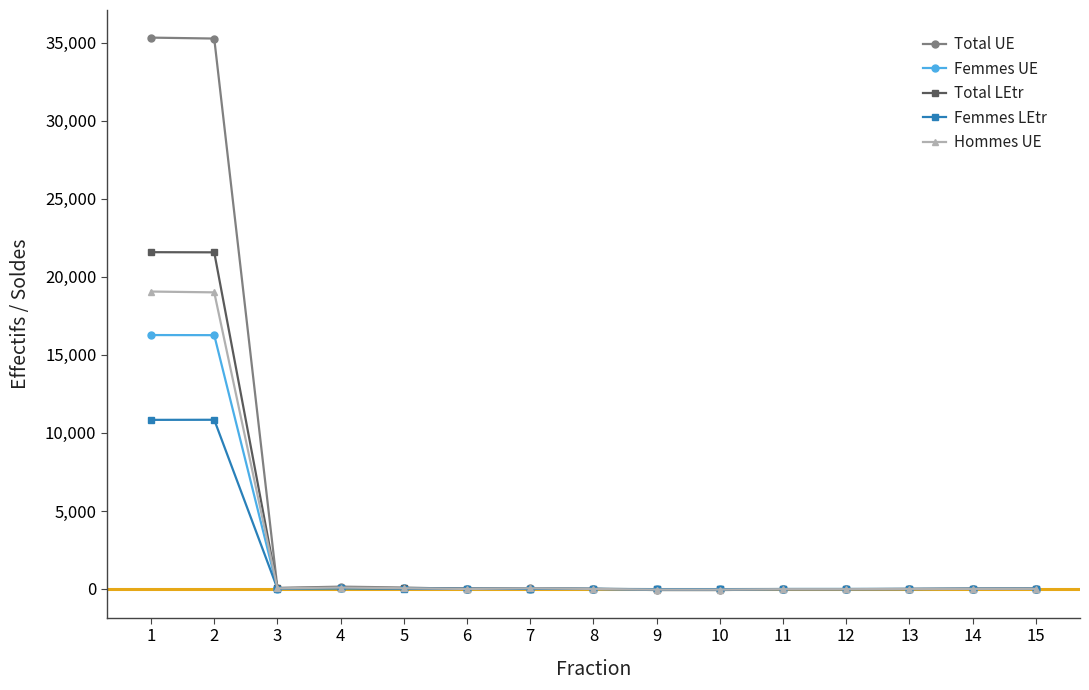

How many values in the Femmes UE series are below 12?

7